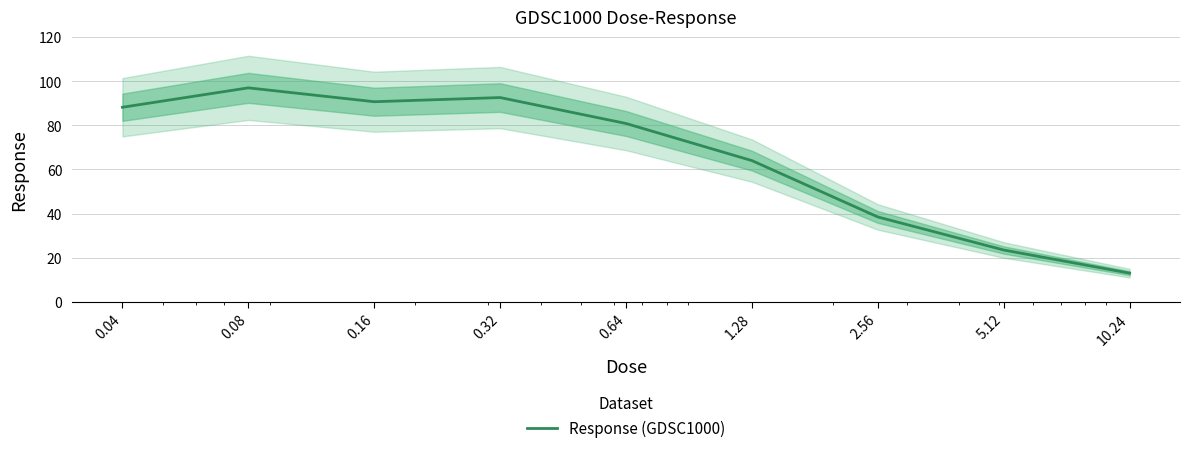

What is the difference between the maximum and second lowest values?

73.5